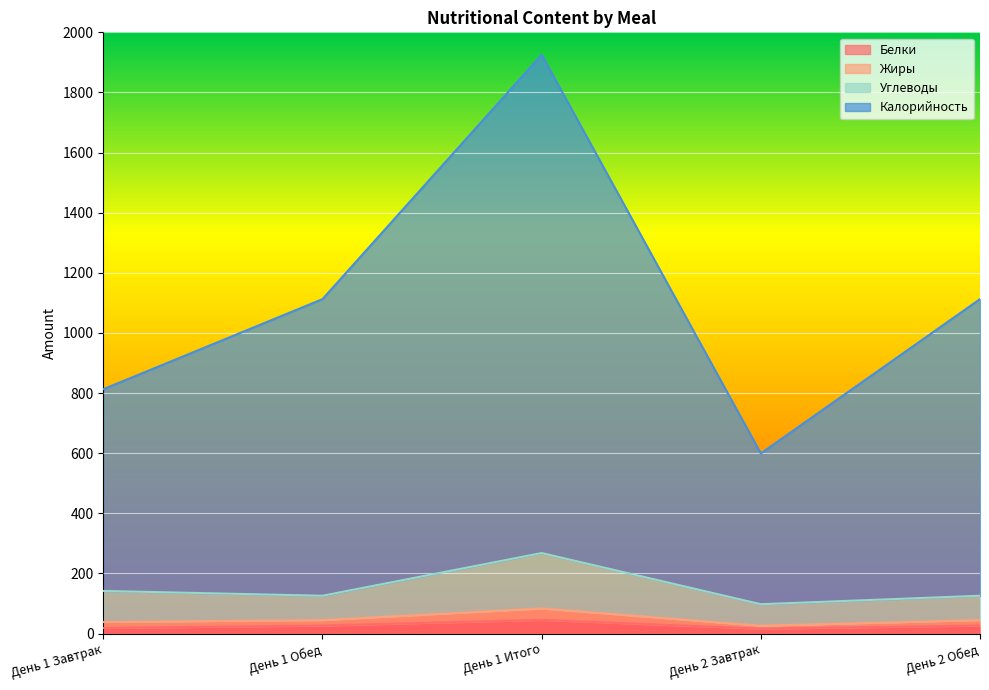

What is the difference between the second highest and minimum values in the Калорийность series?

513.2